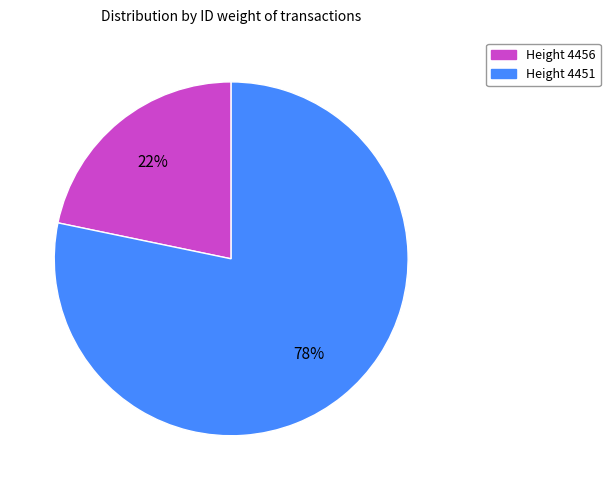

Does any single category account for the majority?

Yes